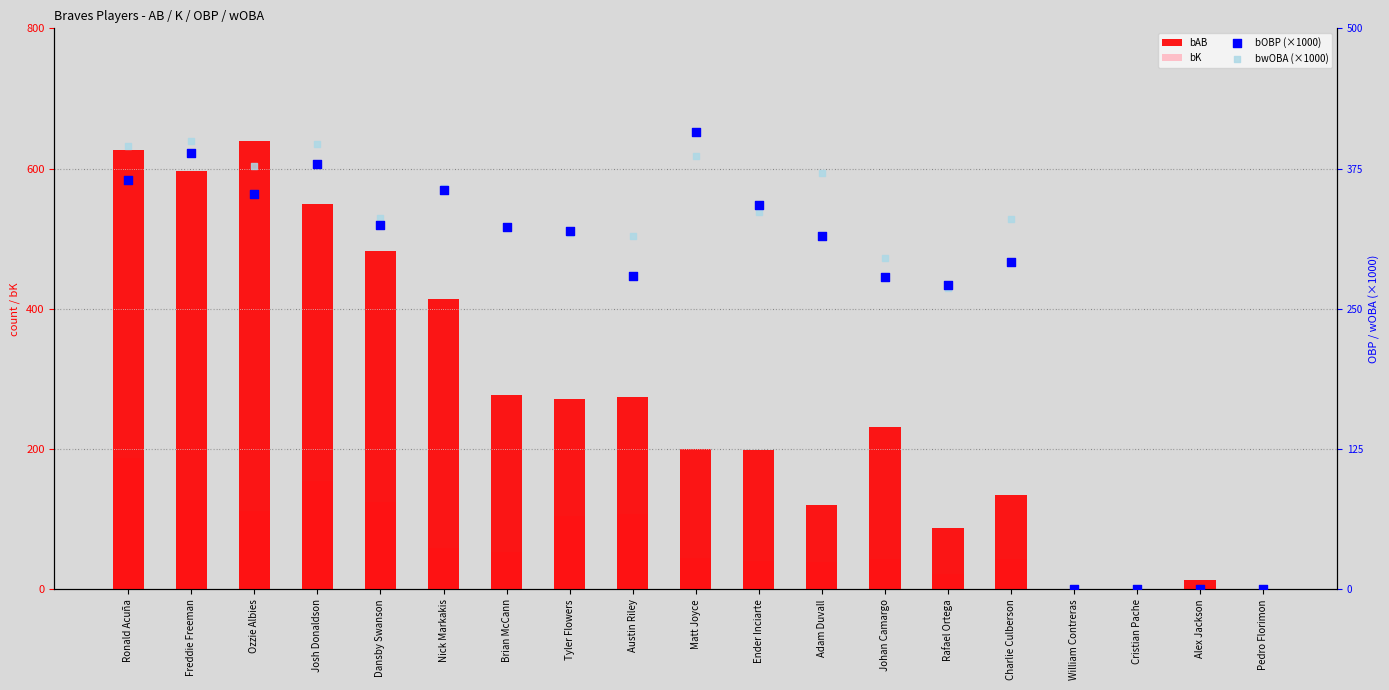

Is the value of bOBP (×1000) at Josh Donaldson greater than the value of bK at Brian McCann?

Yes